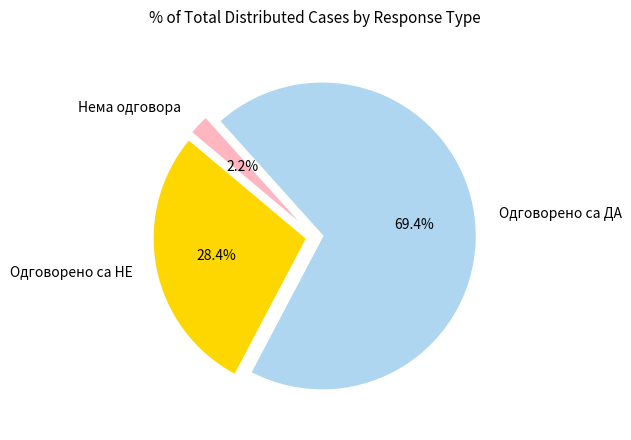

What is the smallest slice in the pie chart?

Нема одговора